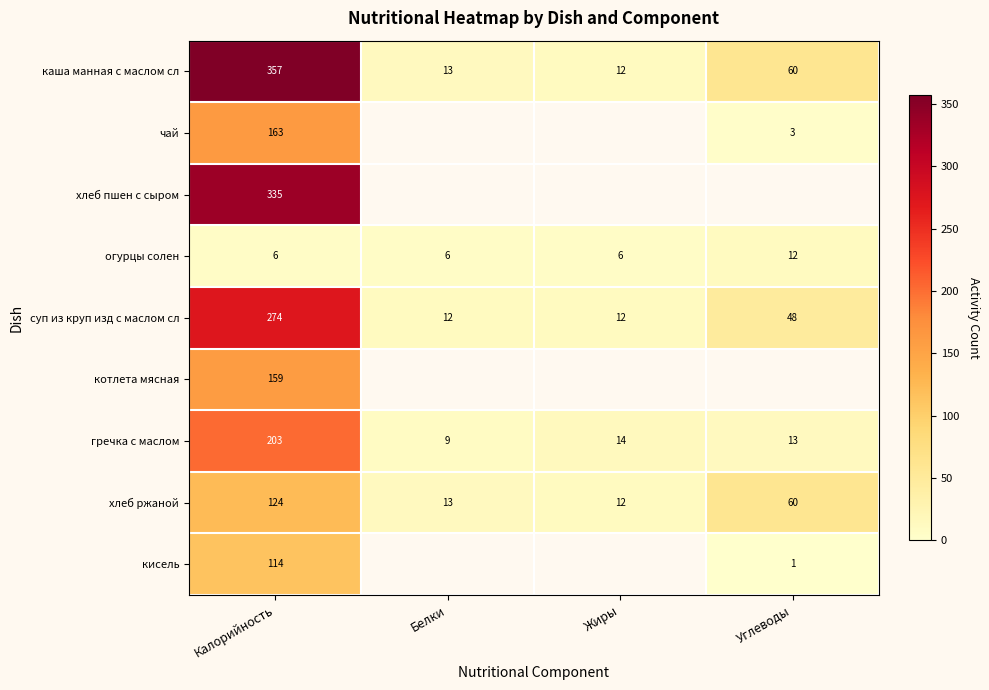

What is the difference between the maximum and minimum values in the суп из круп изд с маслом сл series?

262